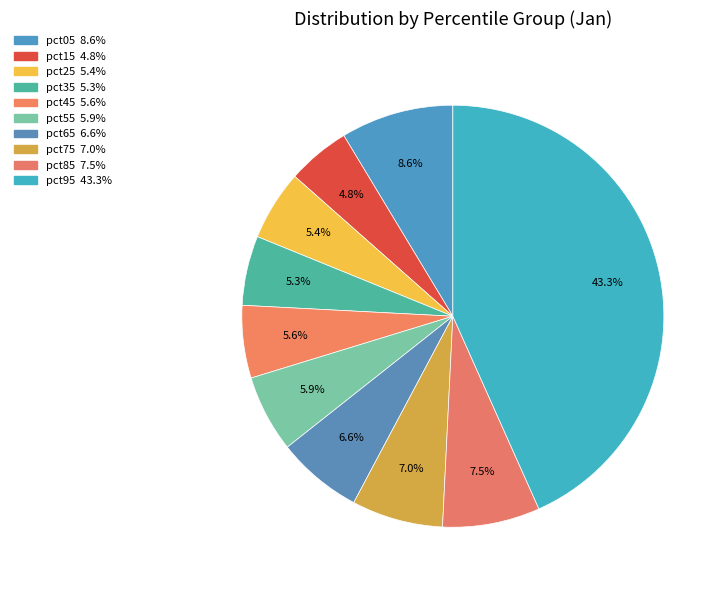

To the nearest percent, what is the combined percentage of pct55 and pct65?

12%